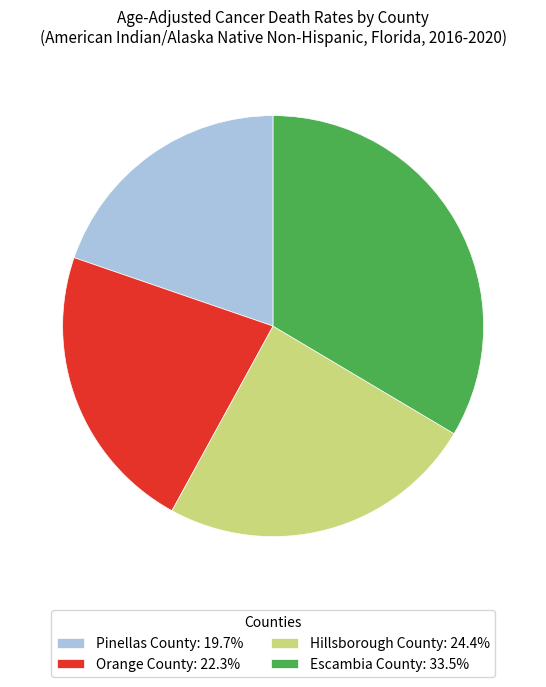

Is Escambia County: 33.5% the majority of the pie?

No